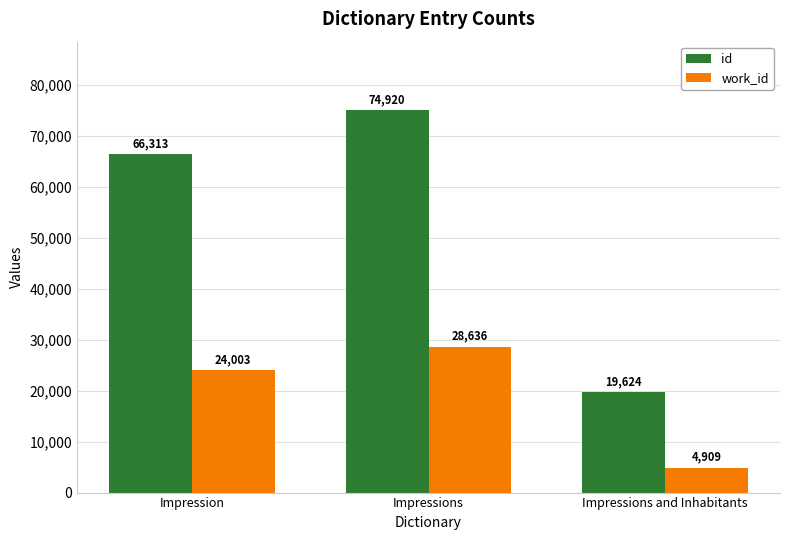

Reading left to right, extract all data points from this chart.

id: Impression=66313	Impressions=74920	Impressions and Inhabitants=19624
work_id: Impression=24003	Impressions=28636	Impressions and Inhabitants=4909